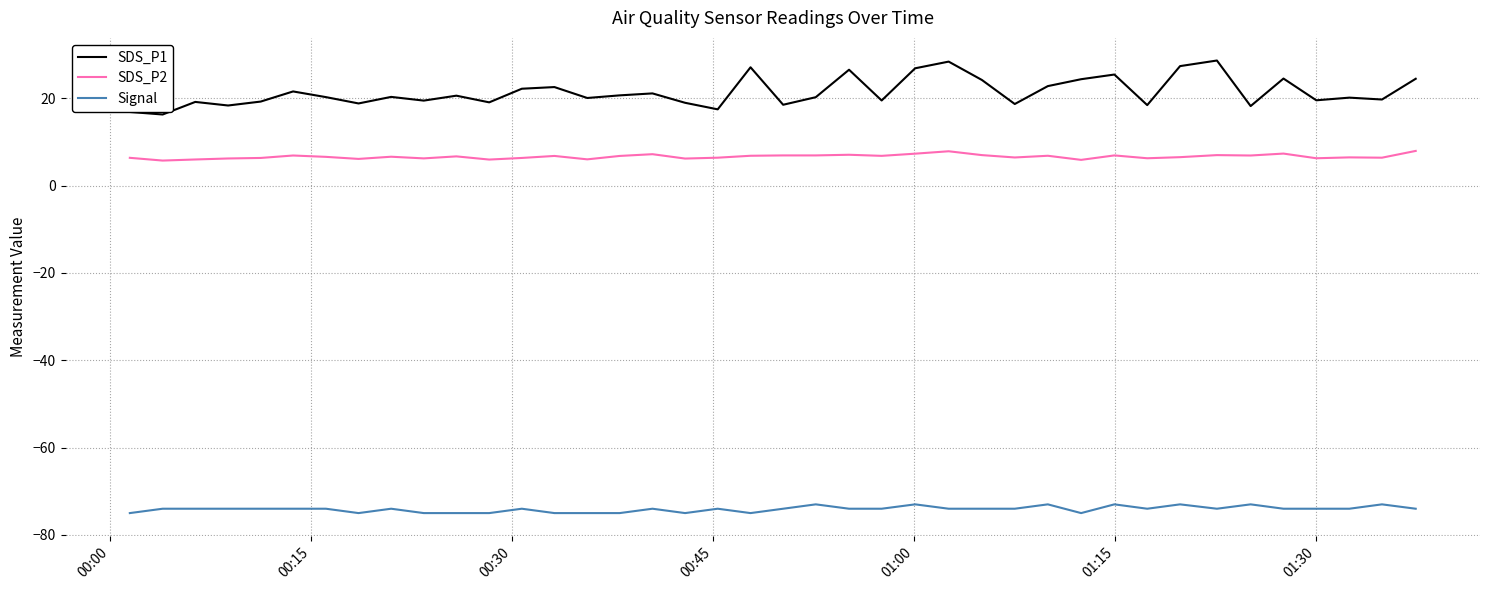

True or false: SDS_P1 and SDS_P2 intersect in this chart.

False